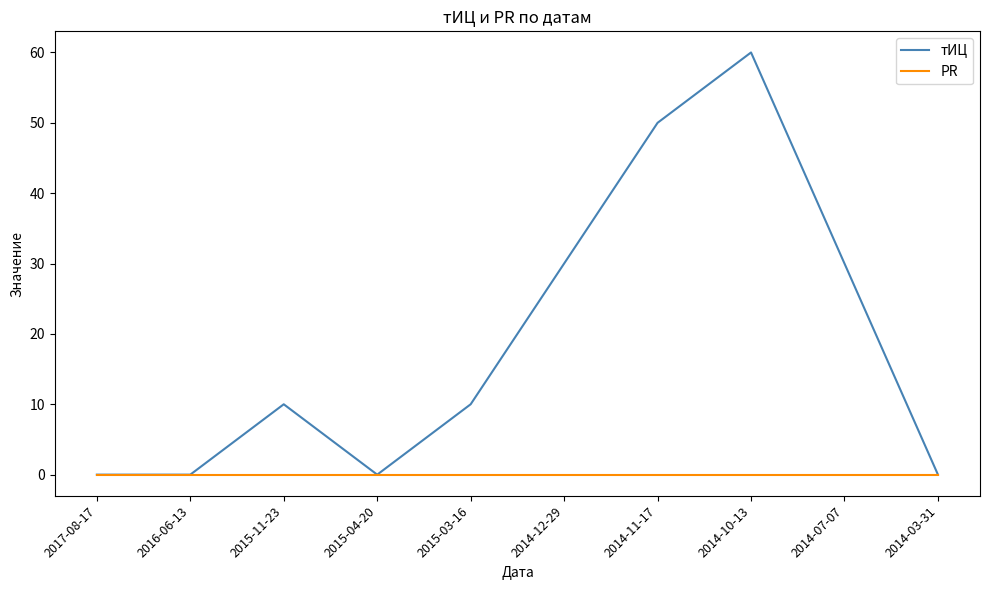

List the series in order of their overall mean, highest first.

тИЦ, PR